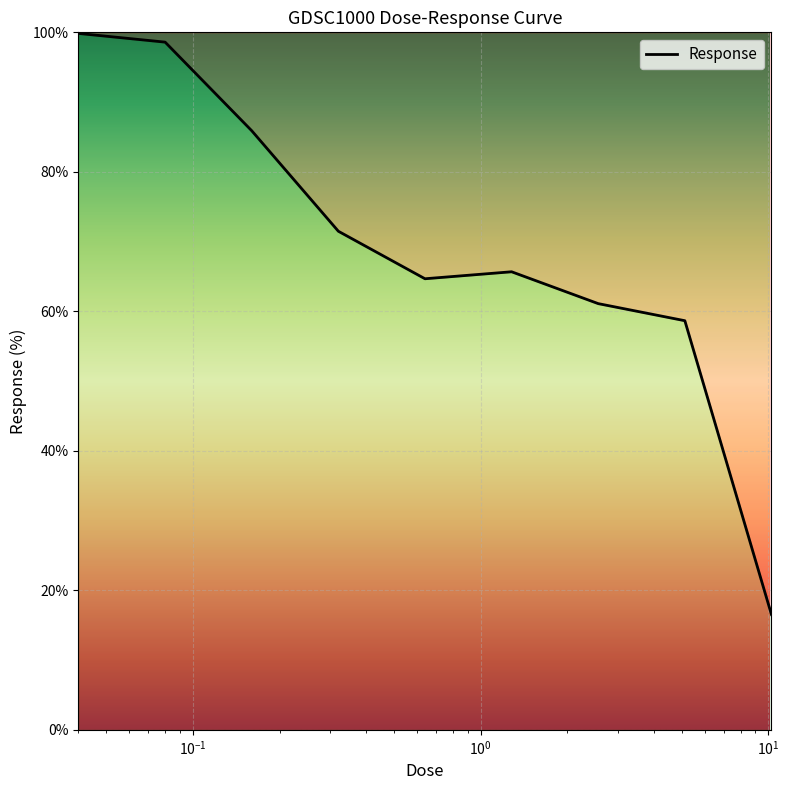

Is it true that the value at $\mathdefault{10^{3}}$ is 88.5?

False